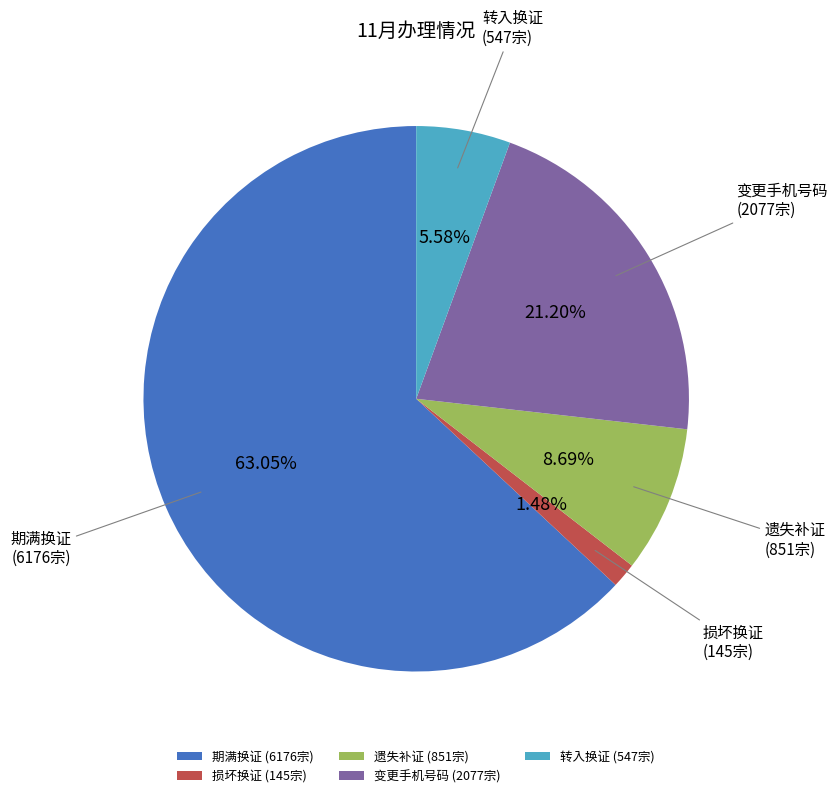

Between 遗失补证 and 期满换证, which is larger?

期满换证